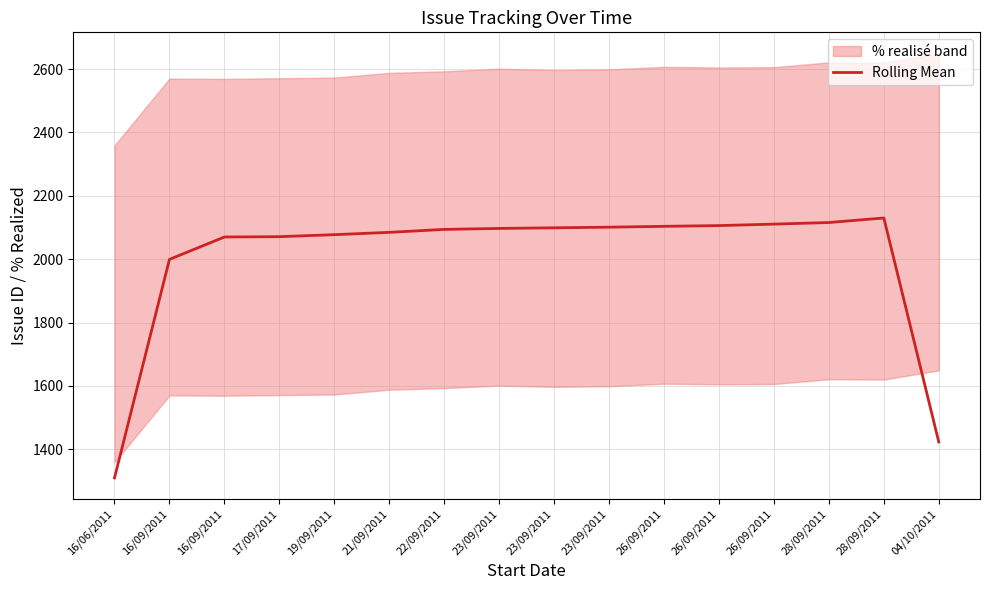

Is it true that the value at 17/09/2011 is 2071.0?

True